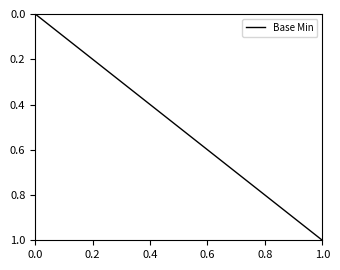

How many data points does each series have?

5